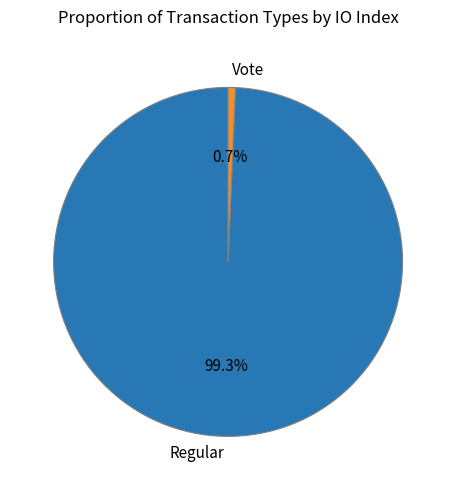

To the nearest percent, what percentage of the pie is Regular?

99%